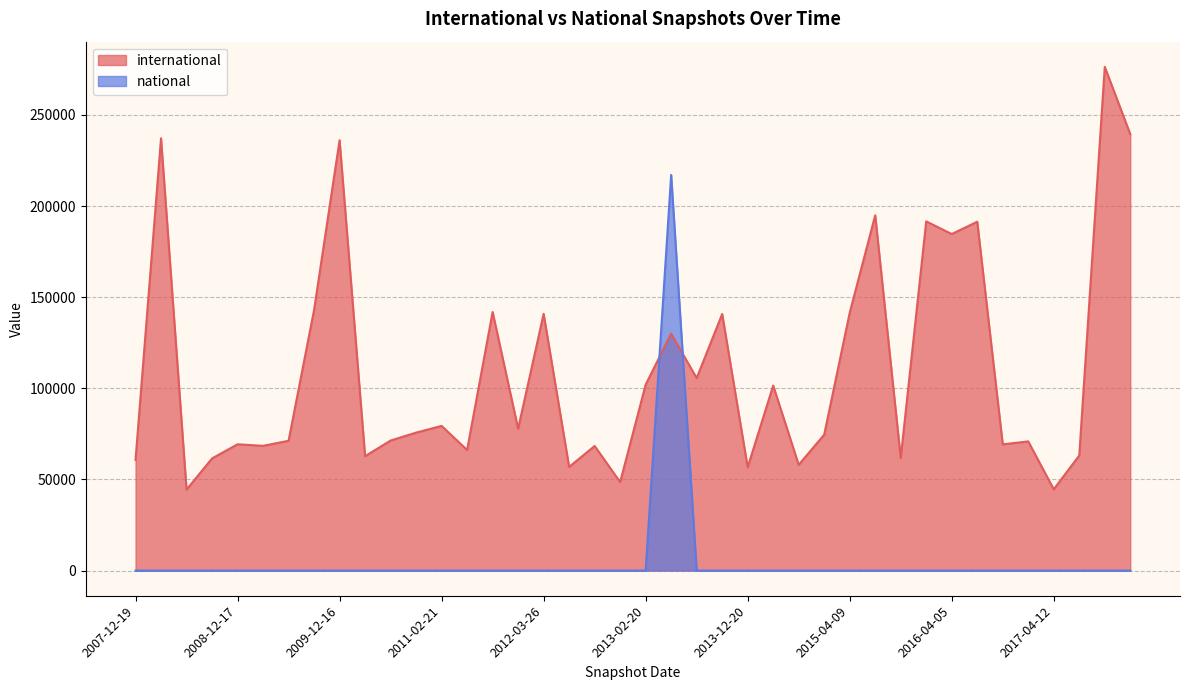

Which category has the lowest value in the national series?

2007-12-19